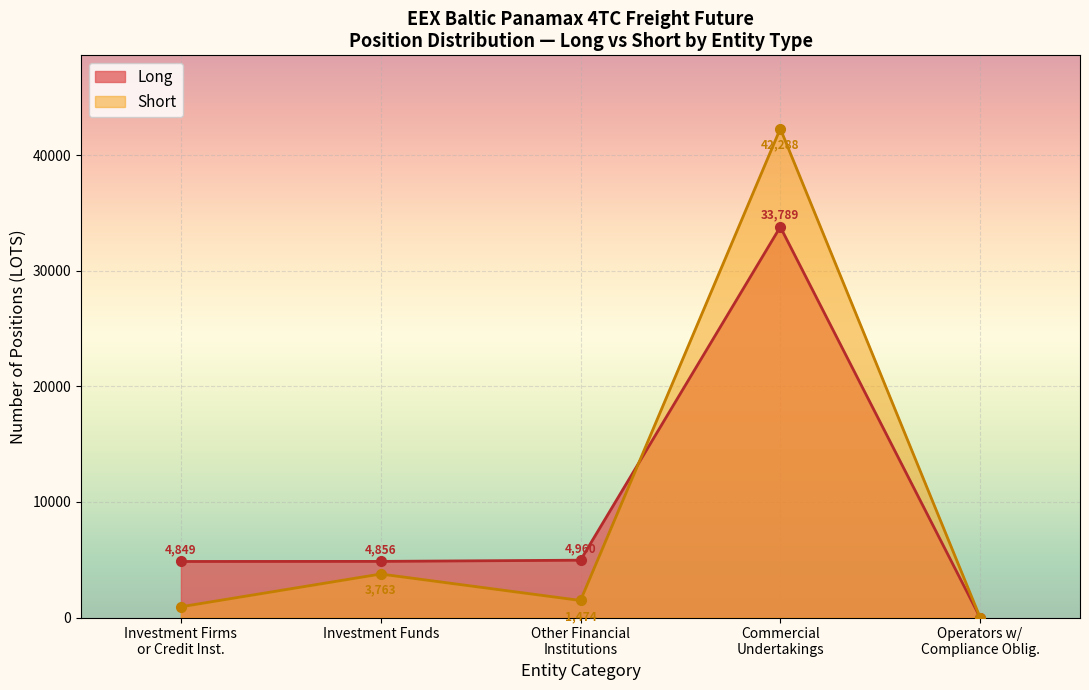

The Long series shows 7727.1 at Investment Funds. True or false?

False